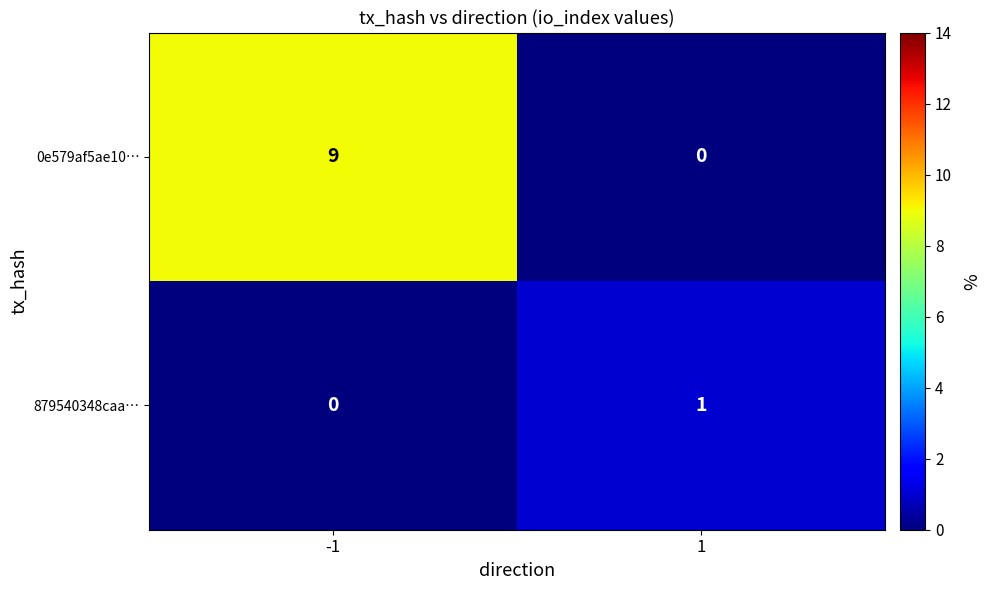

Reading left to right, what are all the values shown in this chart?

0e579af5ae10…: -1=9	1=0
879540348caa…: -1=0	1=1